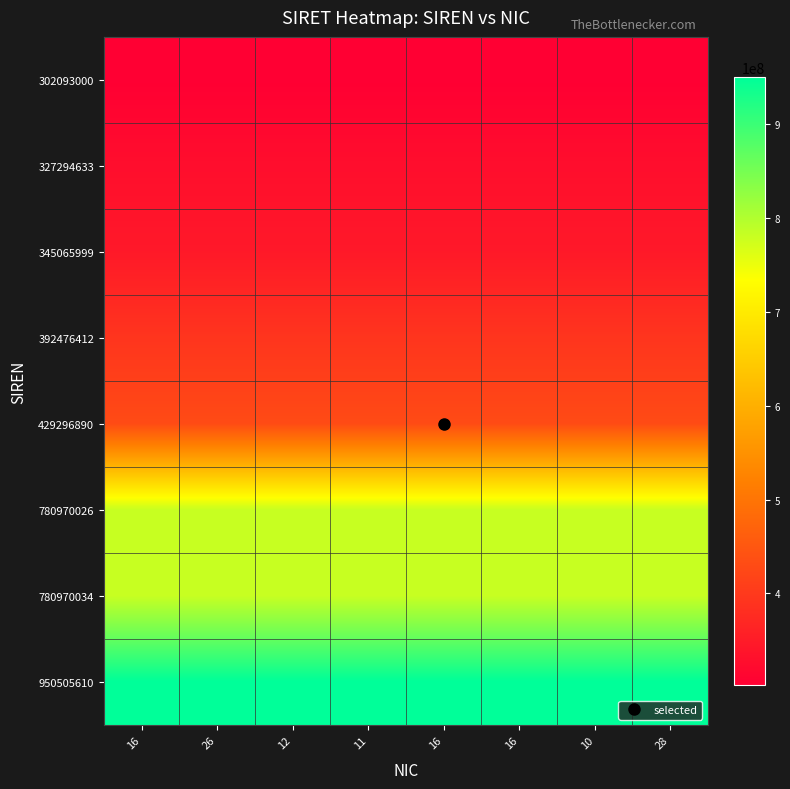

Count the number of data series in this chart.

8